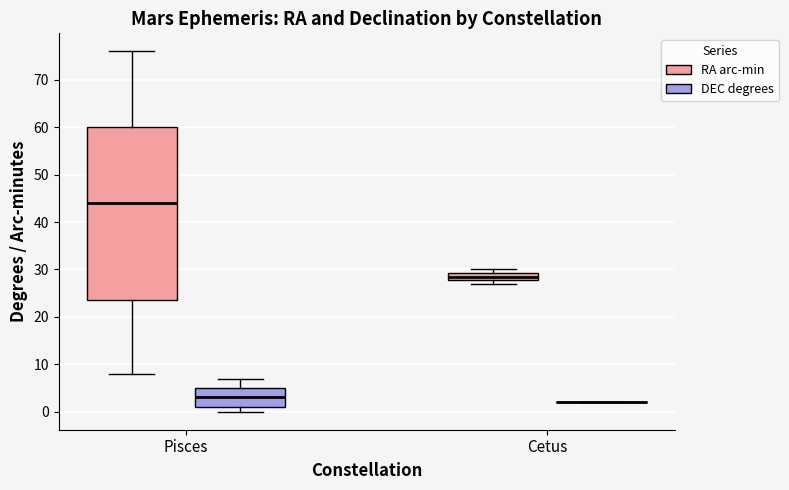

Where does the median line of the box for Pisces (DEC degrees) sit on the y-axis? The values are not printed on the chart, so give them approximately, as read against the axis.

3